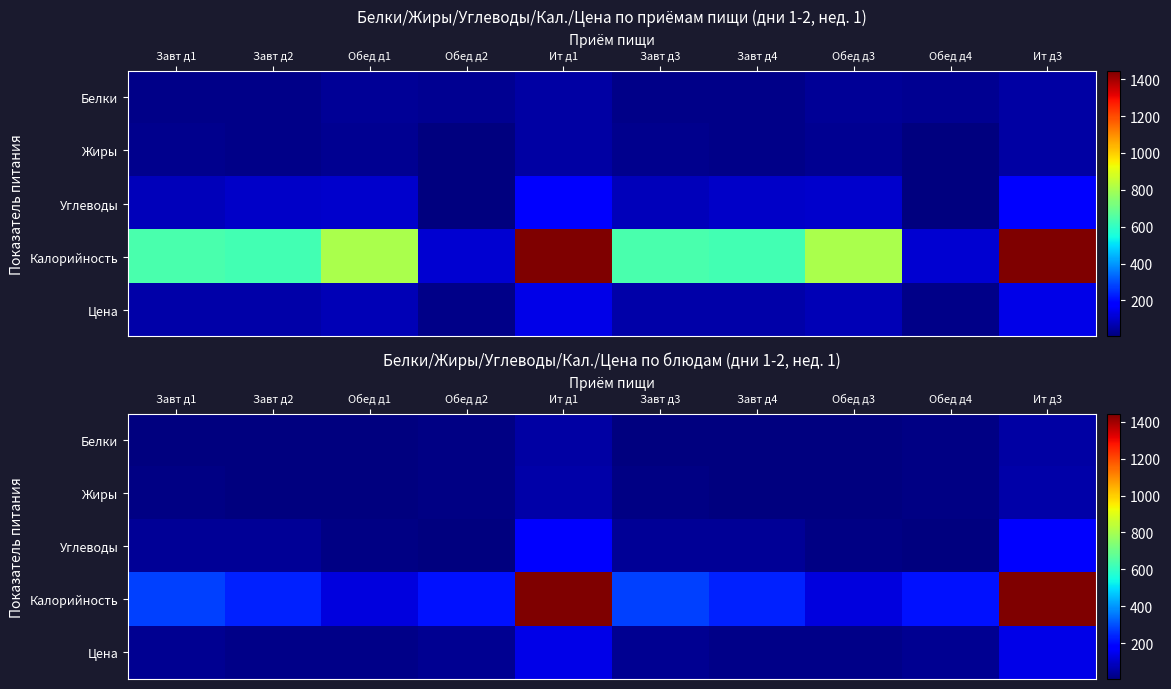

At which category is the sum across all series the highest?

Ит д1